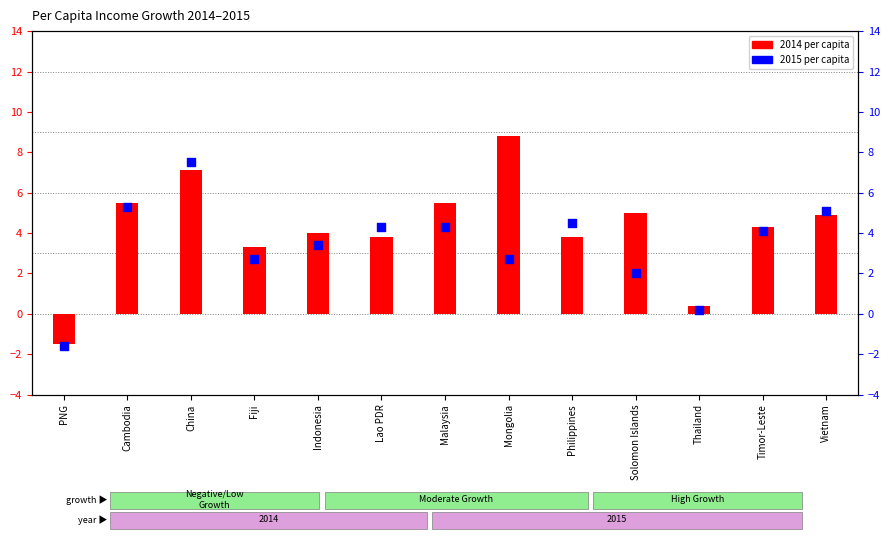

Which series has the largest Y range (max minus min)?

2014 per capita